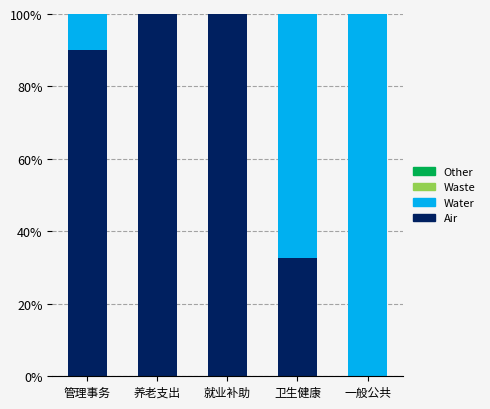

What is the sum of the Water values at 一般公共 and 养老支出?

100.0